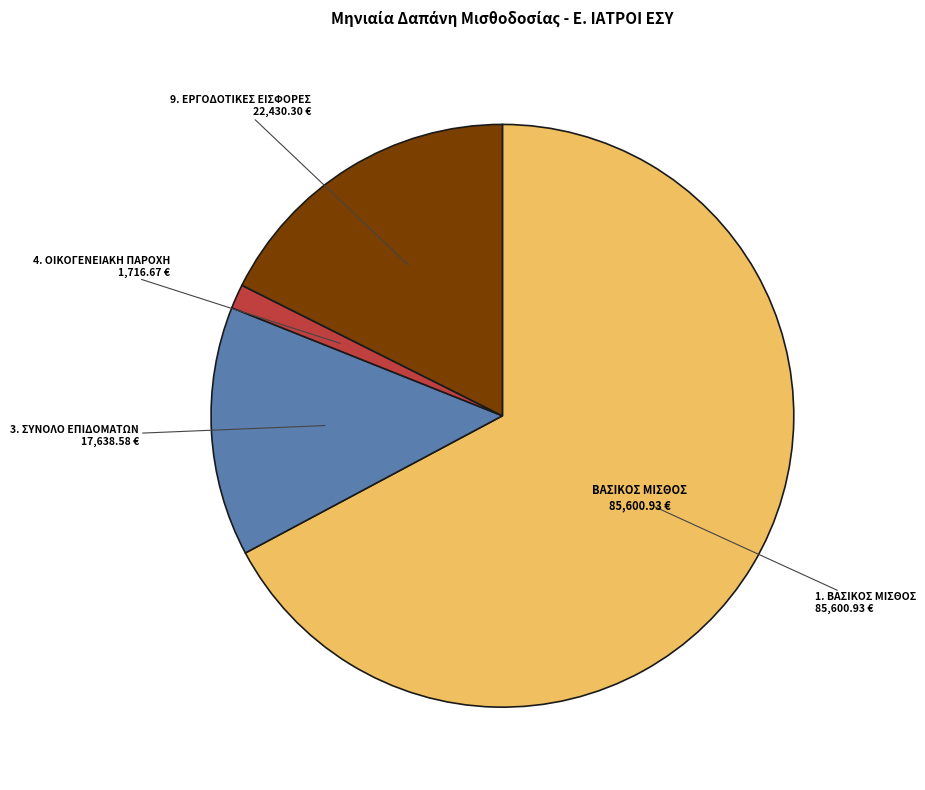

Is there any slice that represents more than half of the pie?

Yes